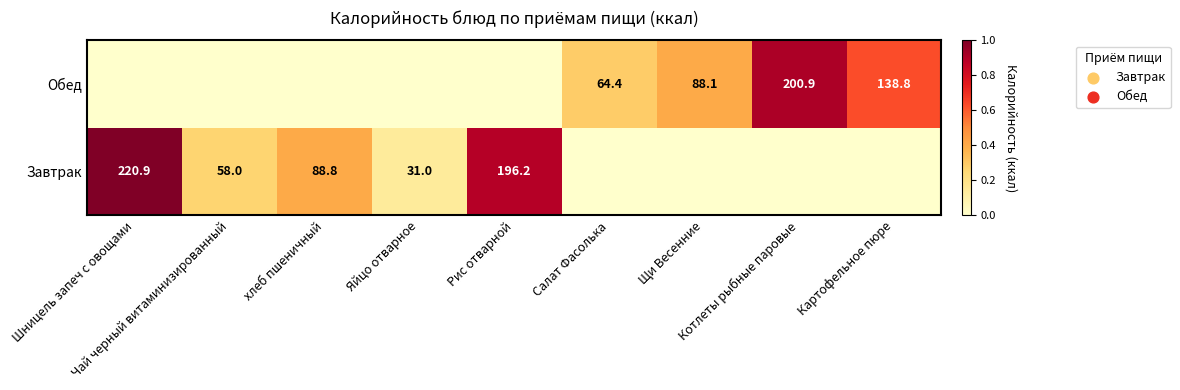

At which category is the sum across all series the highest?

Шницель запеч с овощами